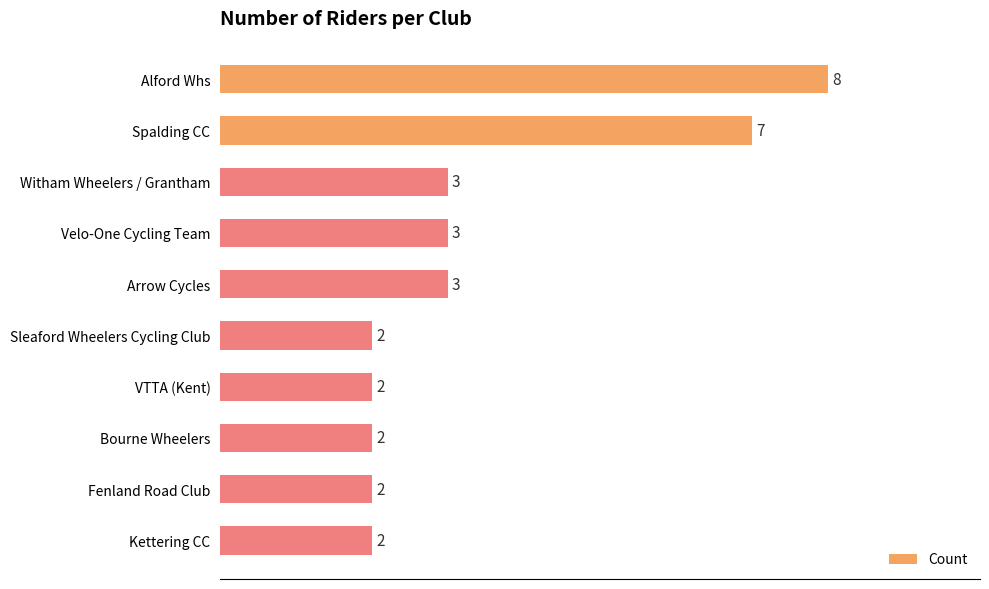

What position from the bottom is Alford Whs?

10